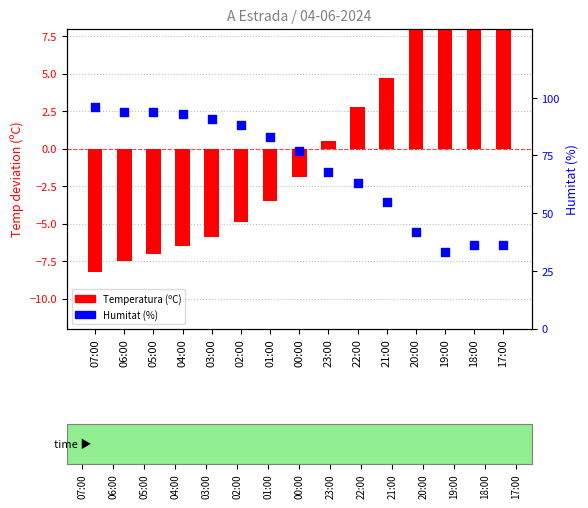

Which series has the largest total across all categories?

Humitat (%)